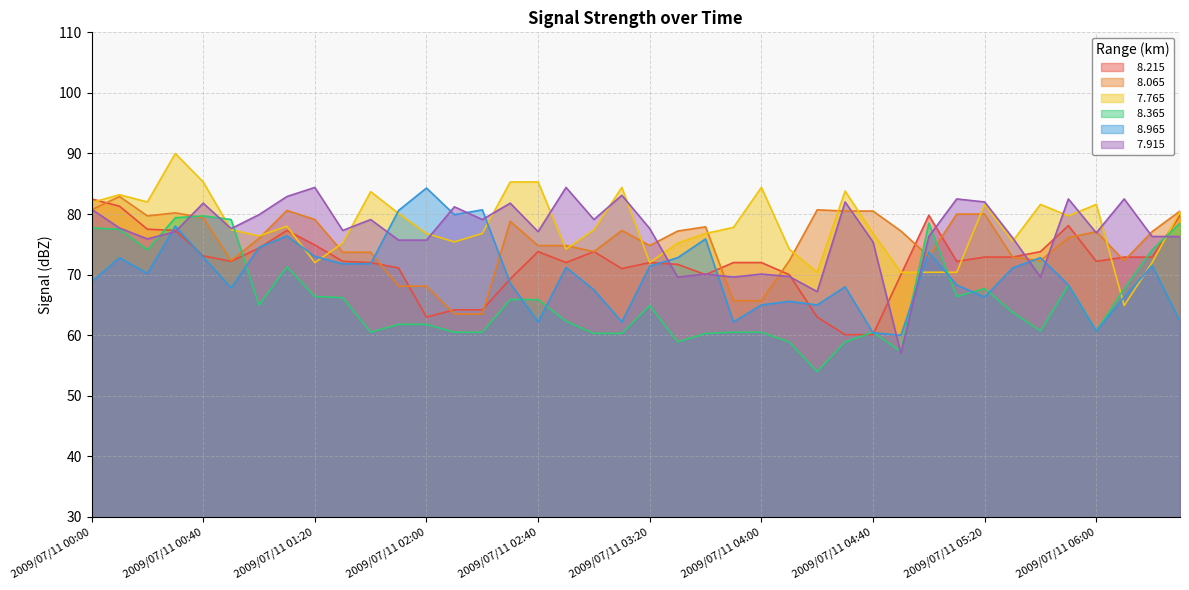

Rank the series by their maximum value, from lowest to highest.

  8.365,   8.215,   8.065,   8.965,   7.915,   7.765